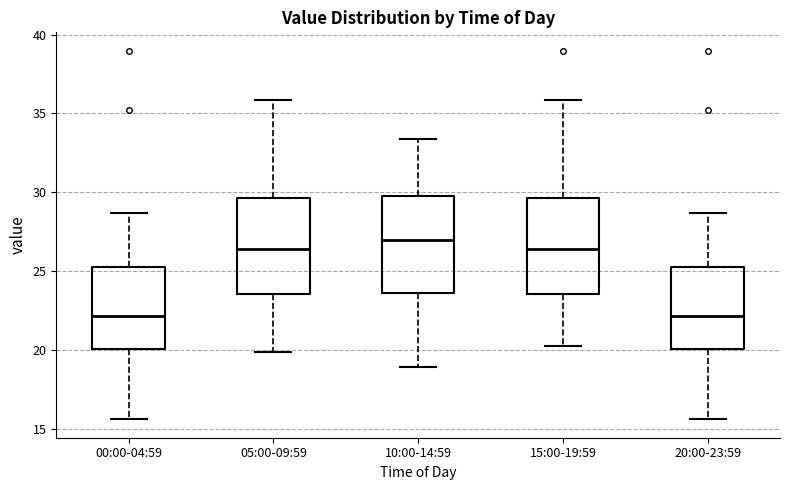

Reading left to right, read every box against the y-axis: the position of its median line, the range the box covers, and the ends of its whiskers. The values are not printed on the chart, so give them approximately, as read against the axis.

00:00-04:59: median 22.0, box 20.0 to 25.5, whiskers 15.5 to 28.5
05:00-09:59: median 26.5, box 23.5 to 29.5, whiskers 20.0 to 36.0
10:00-14:59: median 27.0, box 23.5 to 30.0, whiskers 19.0 to 33.5
15:00-19:59: median 26.5, box 23.5 to 29.5, whiskers 20.0 to 36.0
20:00-23:59: median 22.0, box 20.0 to 25.5, whiskers 15.5 to 28.5